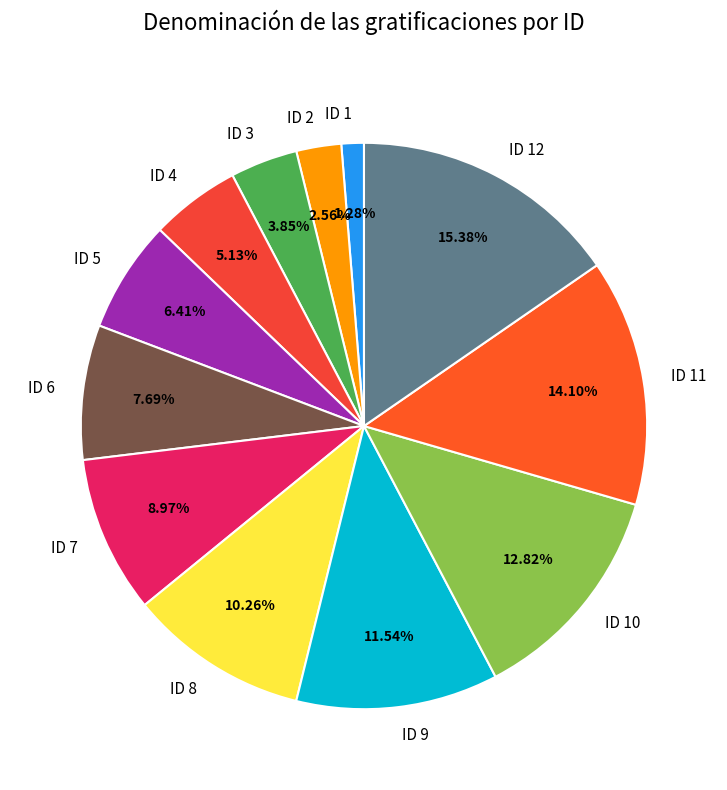

Which has a higher value, ID 4 or ID 12?

ID 12